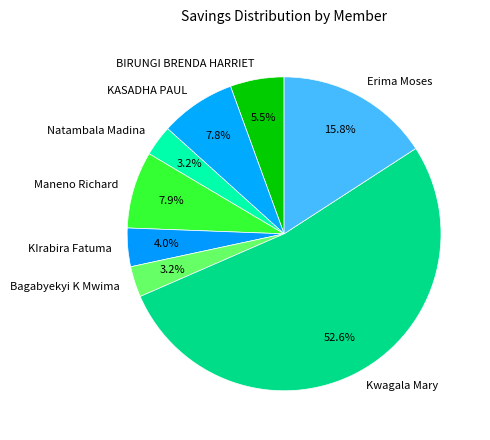

The Kwagala Mary slice represents 53% of the pie. True or false?

True